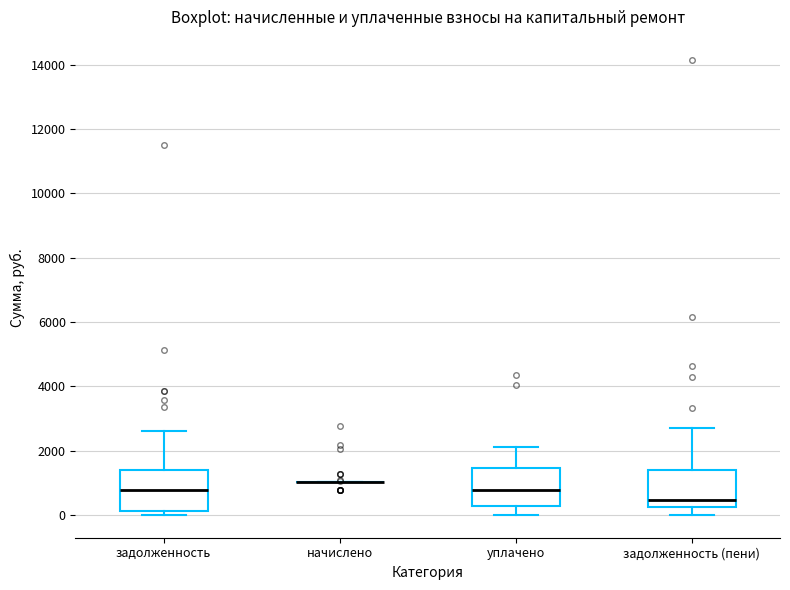

Reading left to right, transcribe this box plot: for each box, give where its median line is, the range the box spans, and where its two whiskers end, as read against the y-axis. The values are not printed on the chart, so give them approximately, as read against the axis.

задолженность: median 800, box 200 to 1400, whiskers 0 to 2600
начислено: box collapsed to a line at 1000, whiskers 1000 to 1000
уплачено: median 800, box 200 to 1400, whiskers 0 to 2200
задолженность (пени): median 400, box 200 to 1400, whiskers 0 to 2800